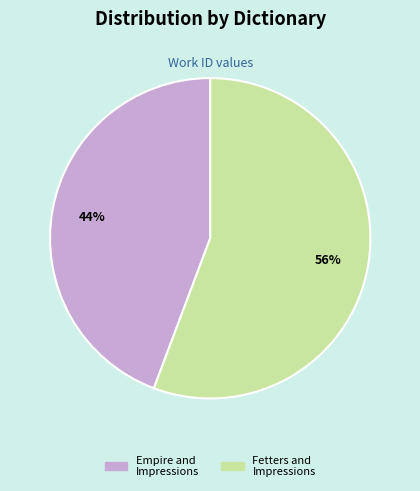

True or false: Empire and Impressions accounts for 44% of the total.

True